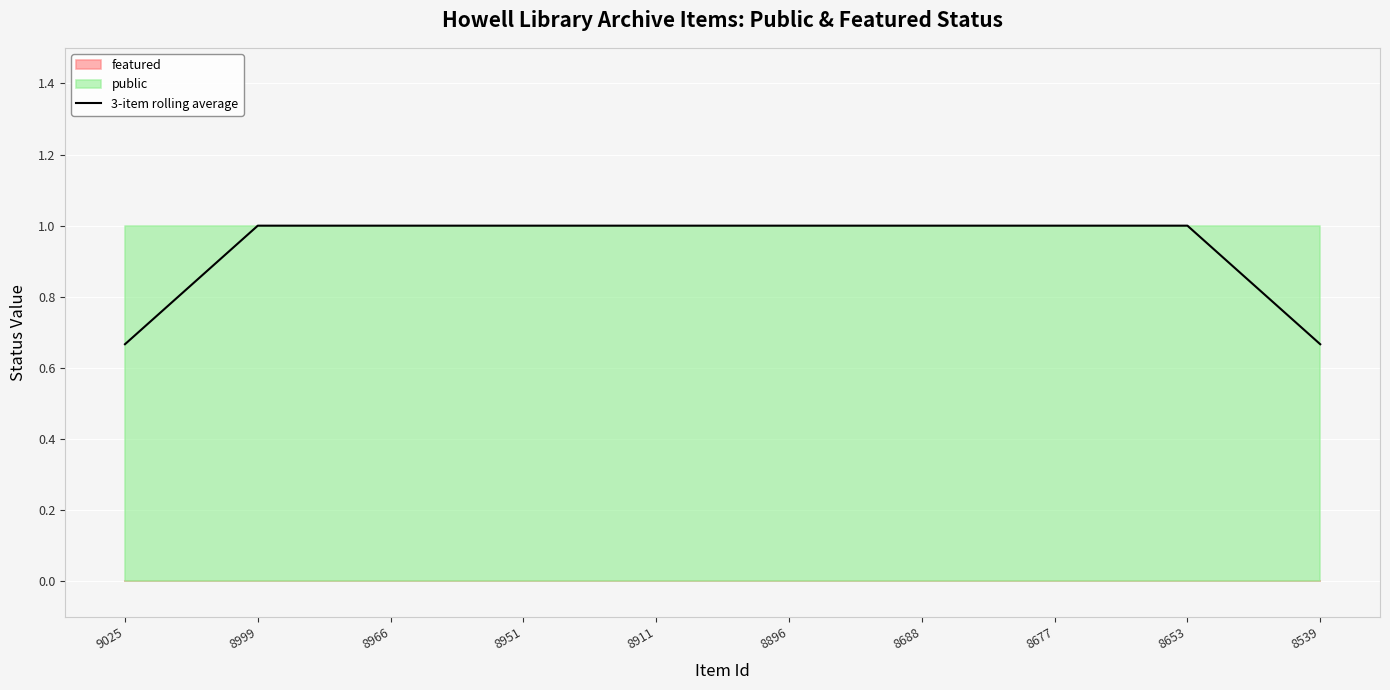

Reading left to right, transcribe all the data shown in this chart.

0.7	1.0	1.0	1.0	1.0	1.0	1.0	1.0	1.0	0.7